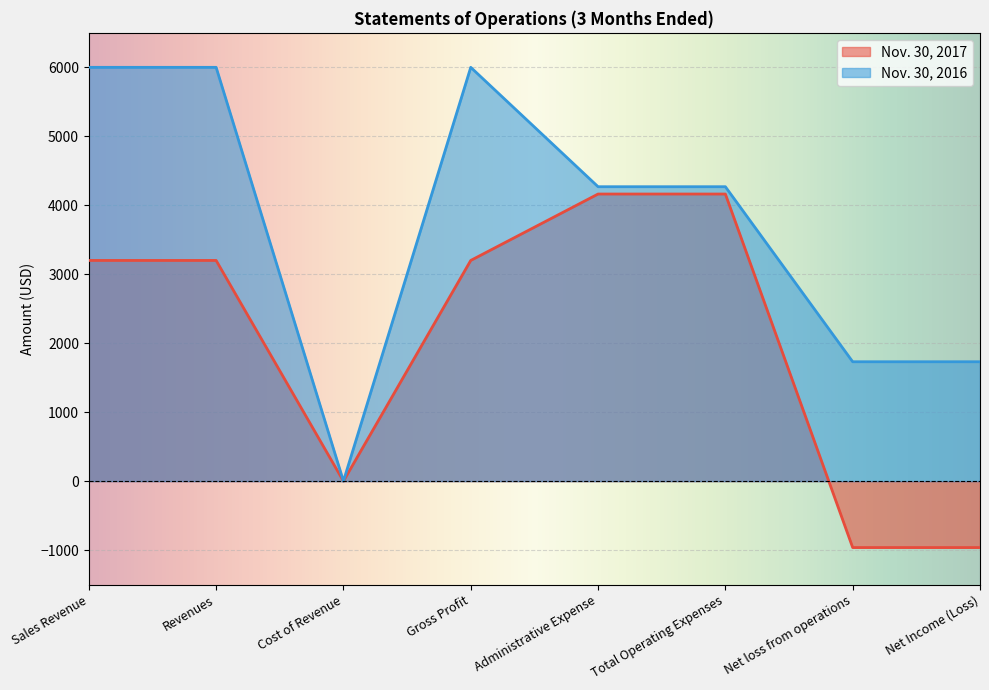

How many lines are shown in the chart?

2